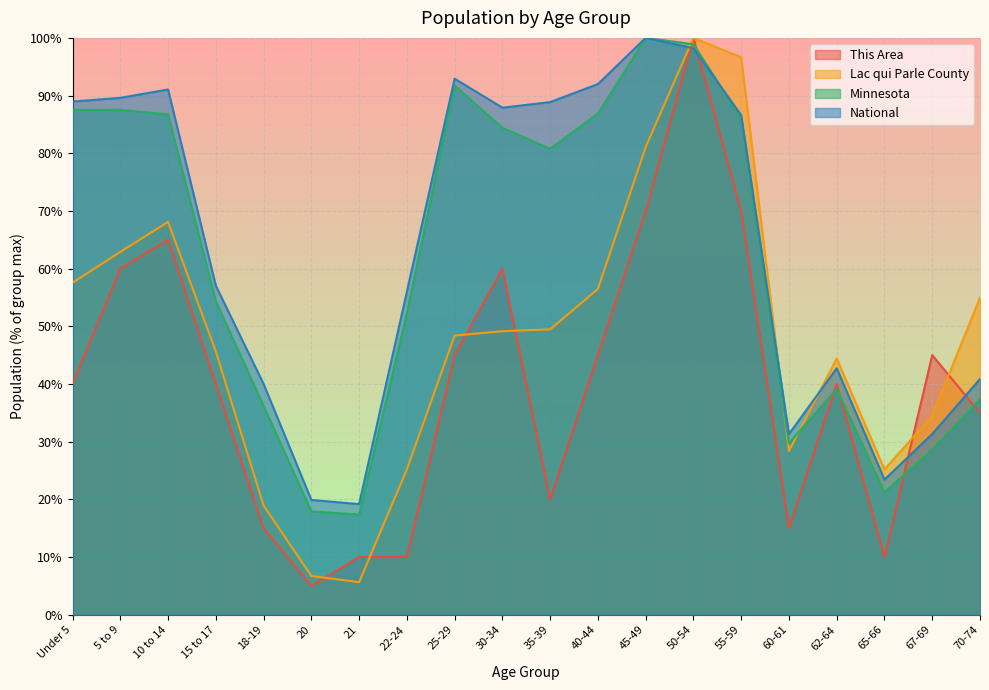

Where do Minnesota and This Area first cross each other?

45-49 and 50-54